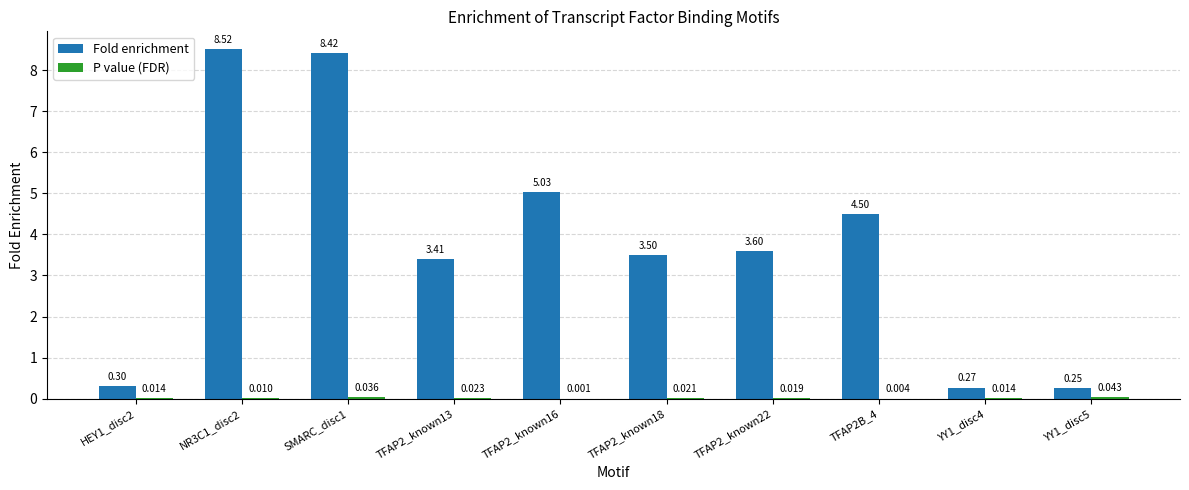

What is the total value across all series at NR3C1_disc2?

8.5